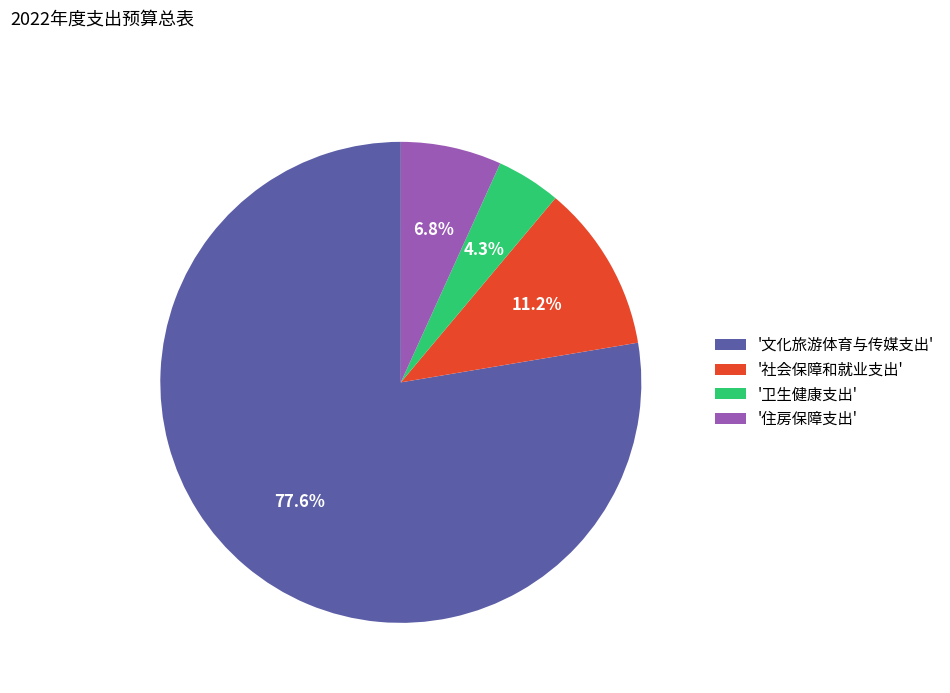

Count the number of slices in the pie.

4